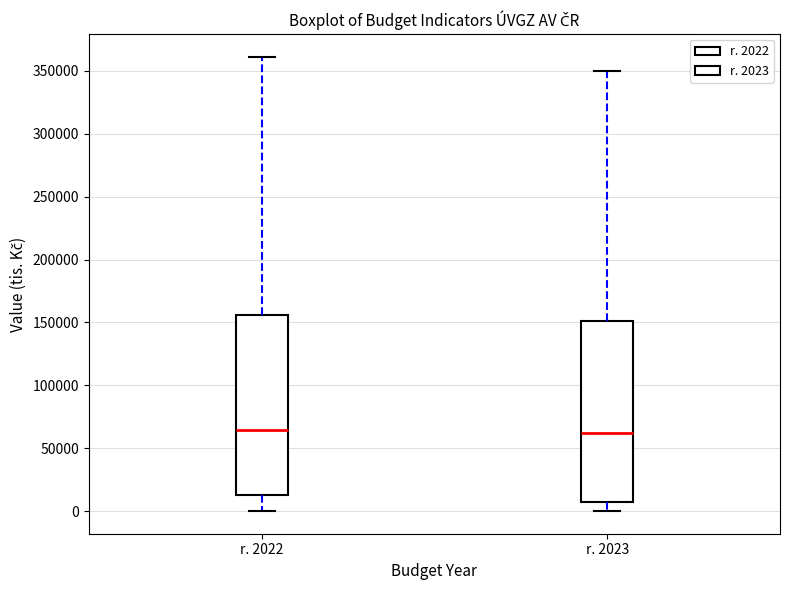

Reading left to right, read every box against the y-axis: the position of its median line, the range the box covers, and the ends of its whiskers. The values are not printed on the chart, so give them approximately, as read against the axis.

r. 2022: median 65000, box 10000 to 155000, whiskers 0 to 360000
r. 2023: median 60000, box 5000 to 150000, whiskers 0 to 350000